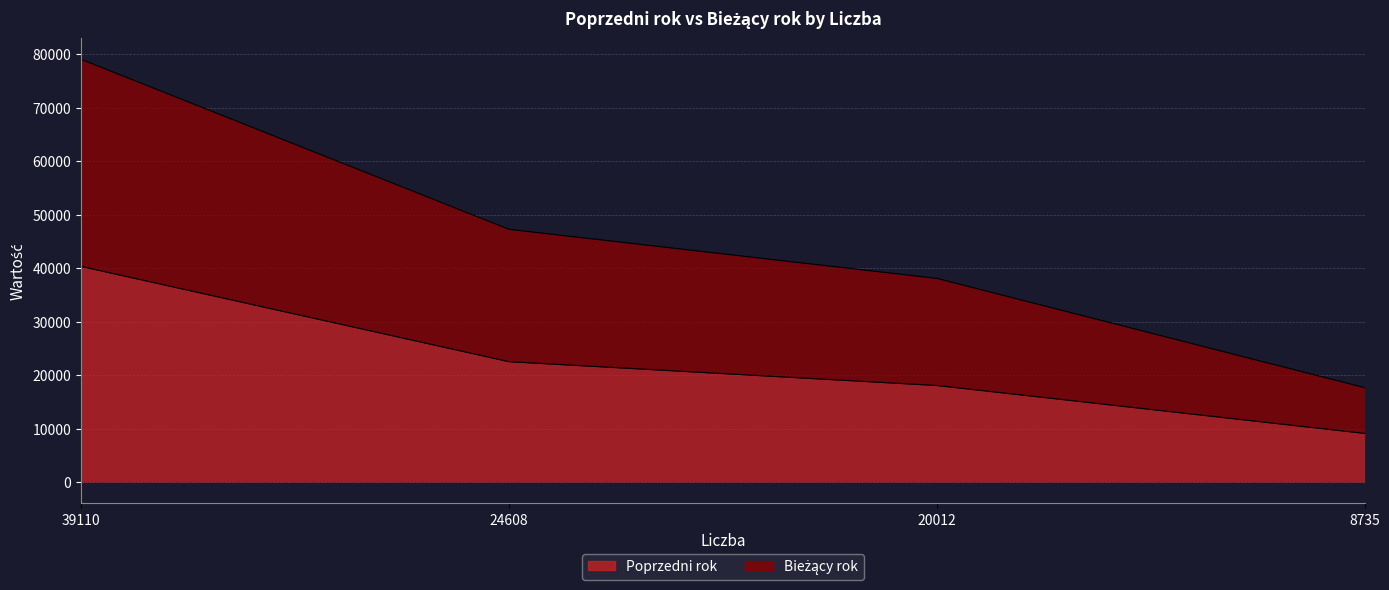

Rank the series by their average value, from lowest to highest.

Poprzedni rok, Bieżący rok